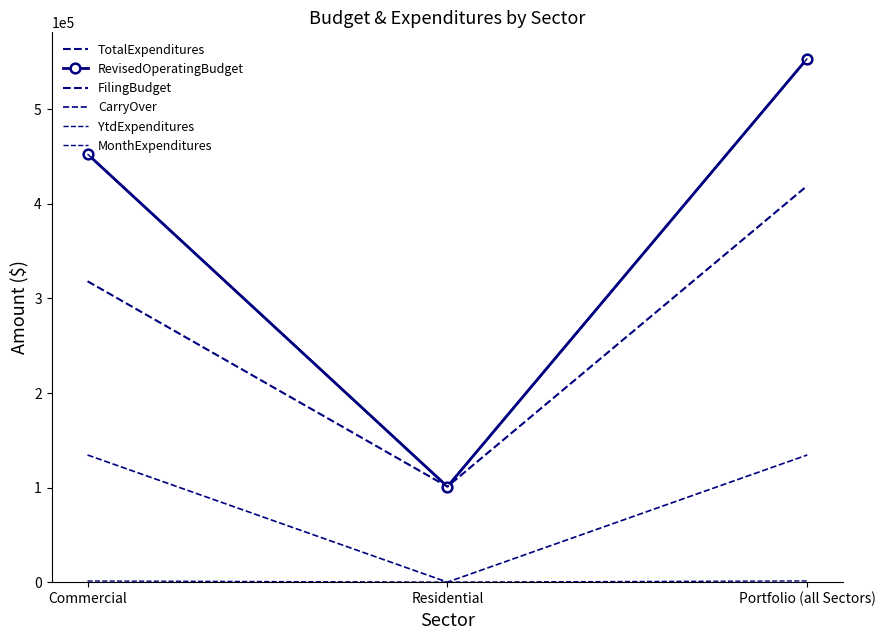

At how many categories does at least one series exceed 42886?

3